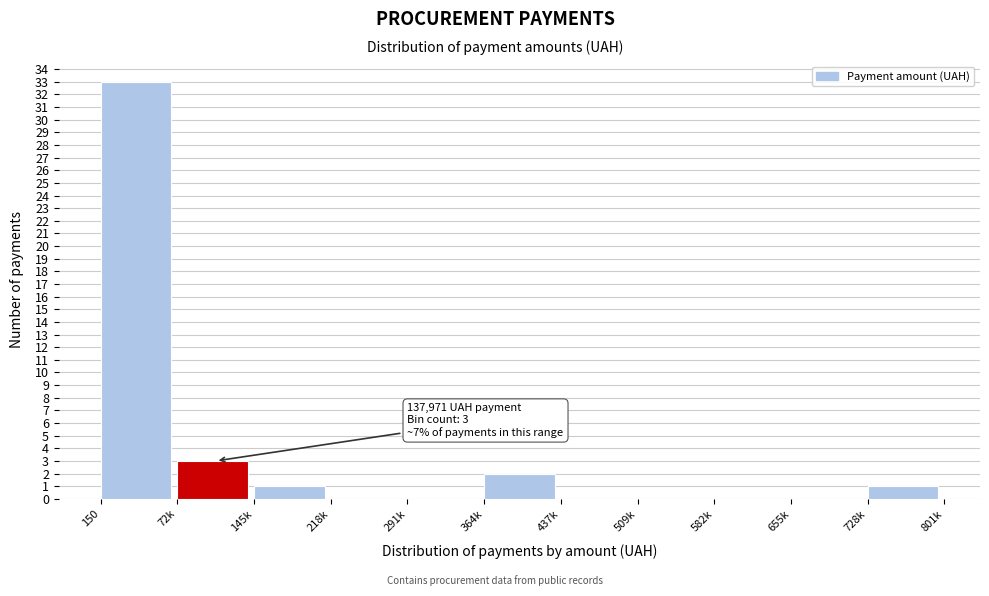

Reading left to right, list all the values displayed in this chart.

150=33	72k=3	145k=1	218k=0	291k=0	364k=2	437k=0	509k=0	582k=0	655k=0	728k=1